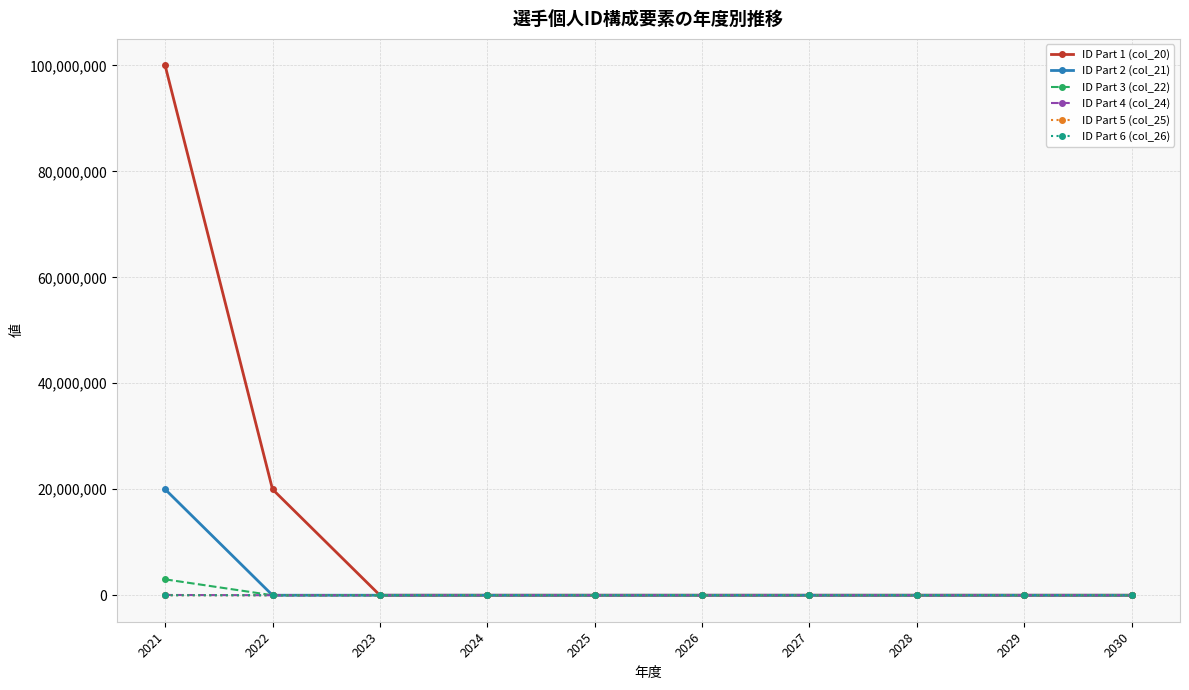

Which series has the largest range (max minus min)?

ID Part 1 (col_20)